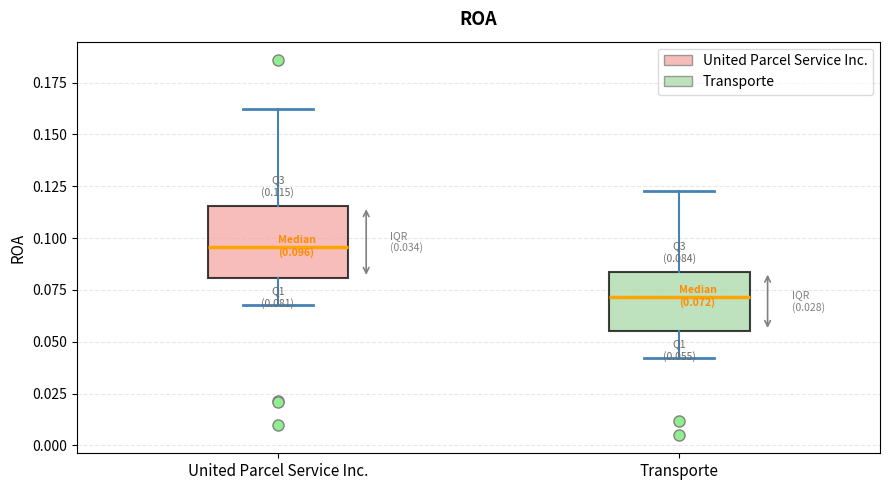

Which box's median line is the highest?

United Parcel Service Inc.